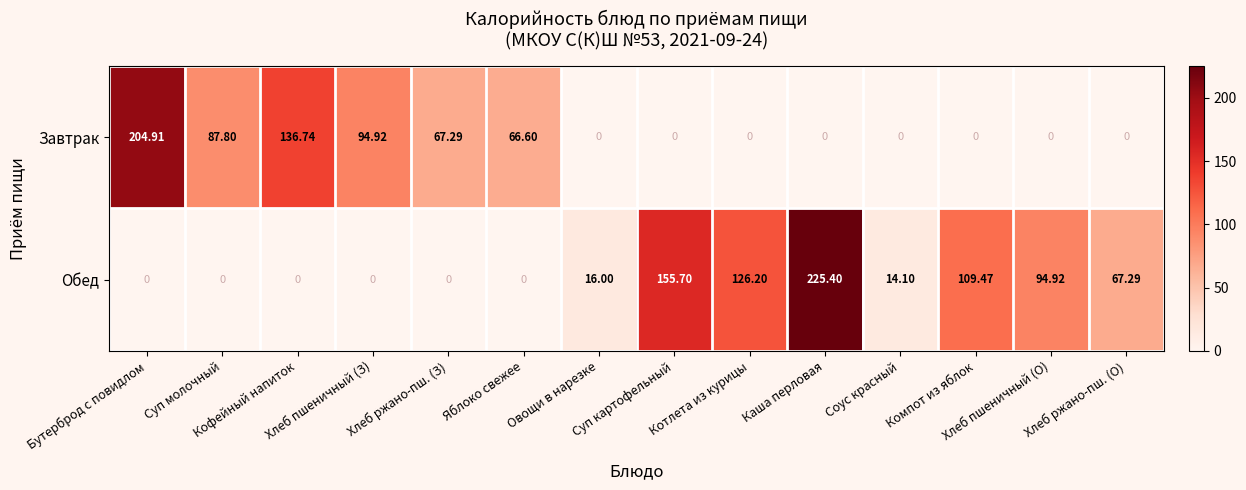

Which series has the largest total across all categories?

Обед